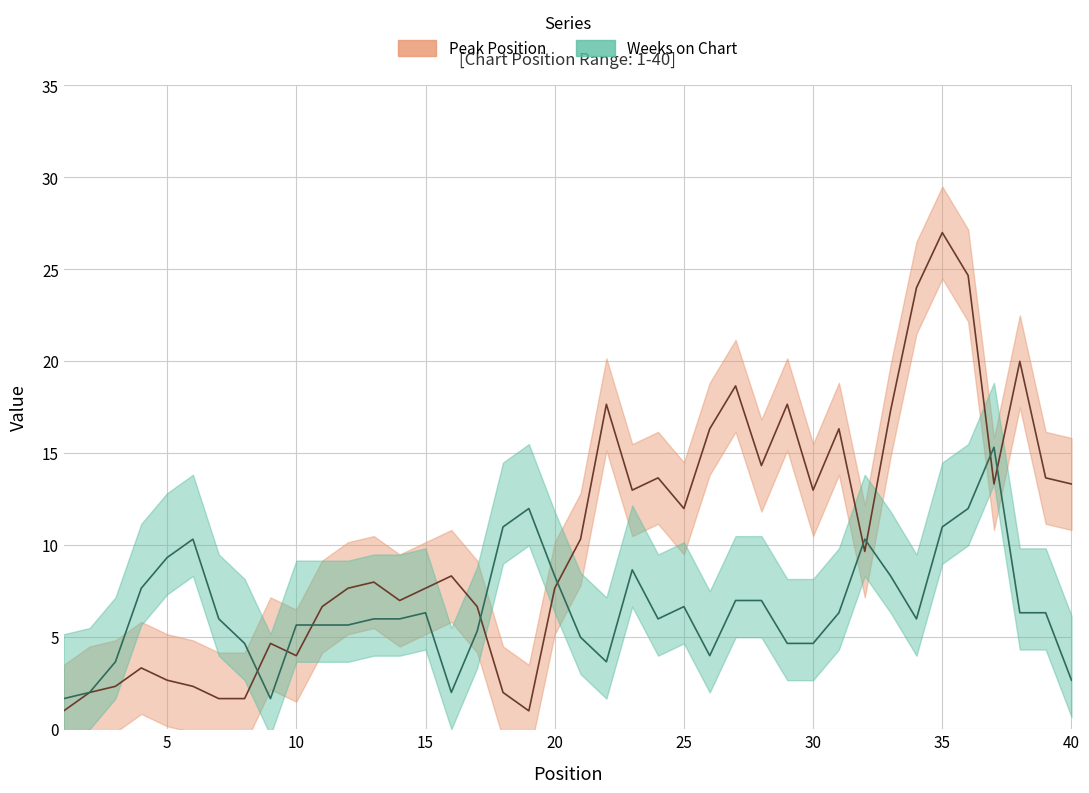

At which label does Weeks on Chart first exceed 5?

4